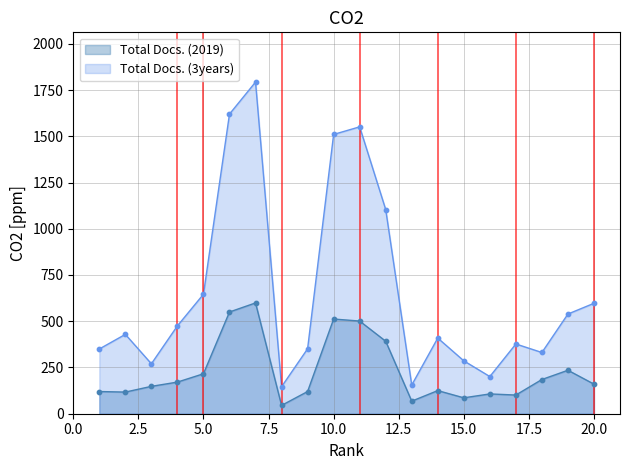

Which series has the largest total across all categories?

Total Docs. (3years)